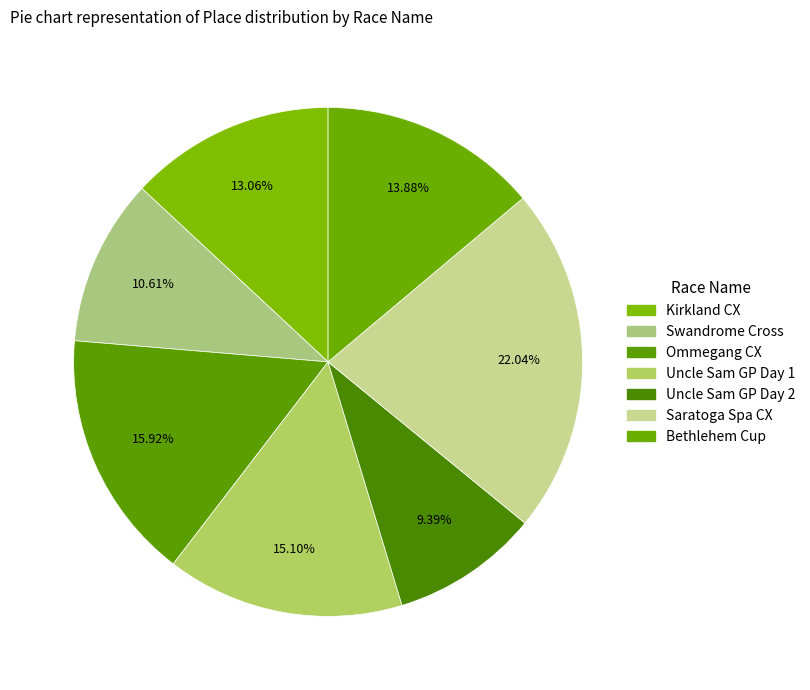

How many segments does this pie chart have?

7